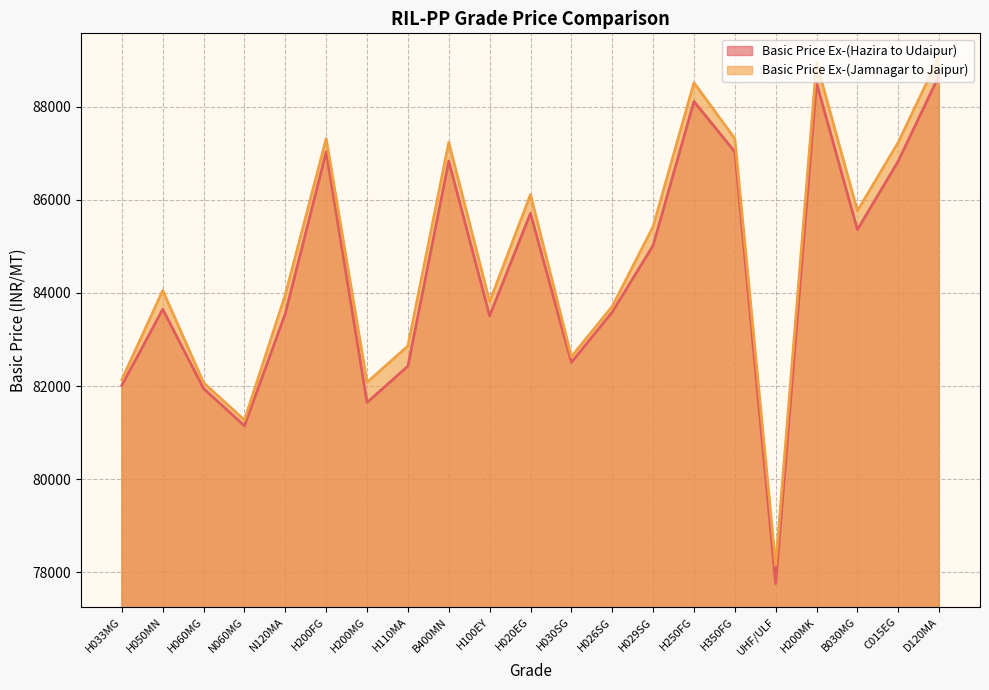

Reading left to right, transcribe all the data shown in this chart.

Basic Price Ex-(Hazira to Udaipur): H033MG=82018	H050MN=83648	H060MG=81948	N060MG=81148	N120MA=83558	H200FG=87028	H200MG=81648	H110MA=82428	B400MN=86828	H100EY=83508	H020EG=85708	H030SG=82508	H026SG=83588	H029SG=85018	H250FG=88108	H350FG=87028	UHF/ULF=77758	H200MK=88508	B030MG=85358	C015EG=86828	D120MA=88668
Basic Price Ex-(Jamnagar to Jaipur): H033MG=82141	H050MN=84051	H060MG=82071	N060MG=81271	N120MA=83961	H200FG=87311	H200MG=82081	H110MA=82861	B400MN=87231	H100EY=83811	H020EG=86111	H030SG=82631	H026SG=83711	H029SG=85421	H250FG=88511	H350FG=87311	UHF/ULF=78161	H200MK=88941	B030MG=85761	C015EG=87231	D120MA=89071